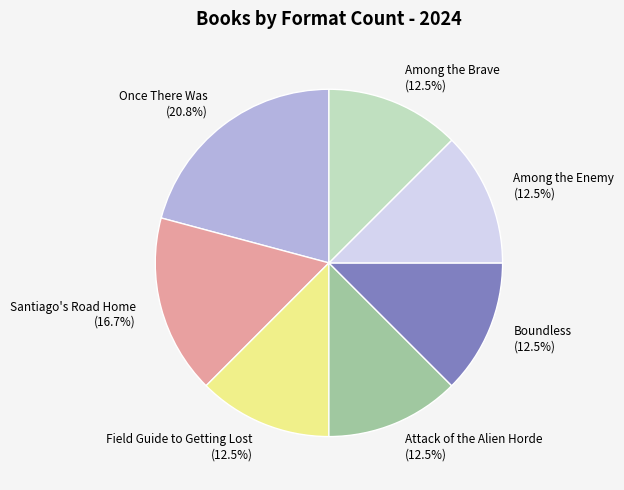

Approximately how many times larger is the value at Boundless compared to Field Guide to Getting Lost?

1.0